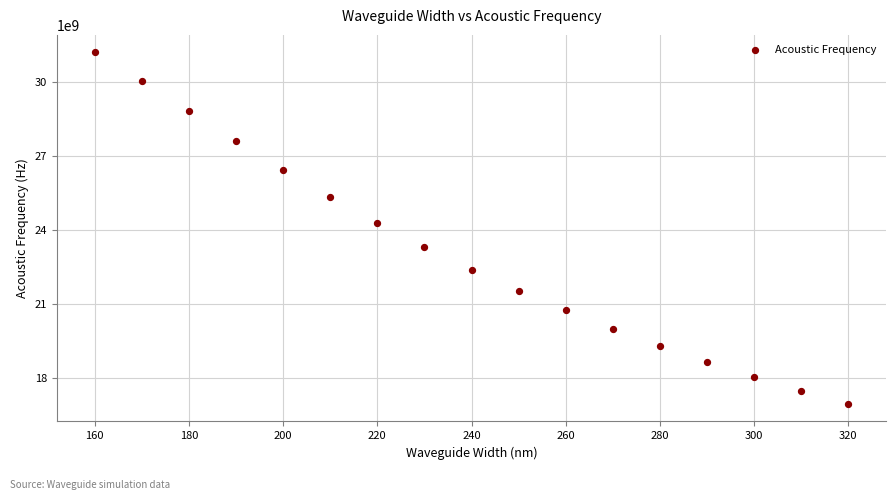

What is the range of Y values (max minus min)?

14252300000